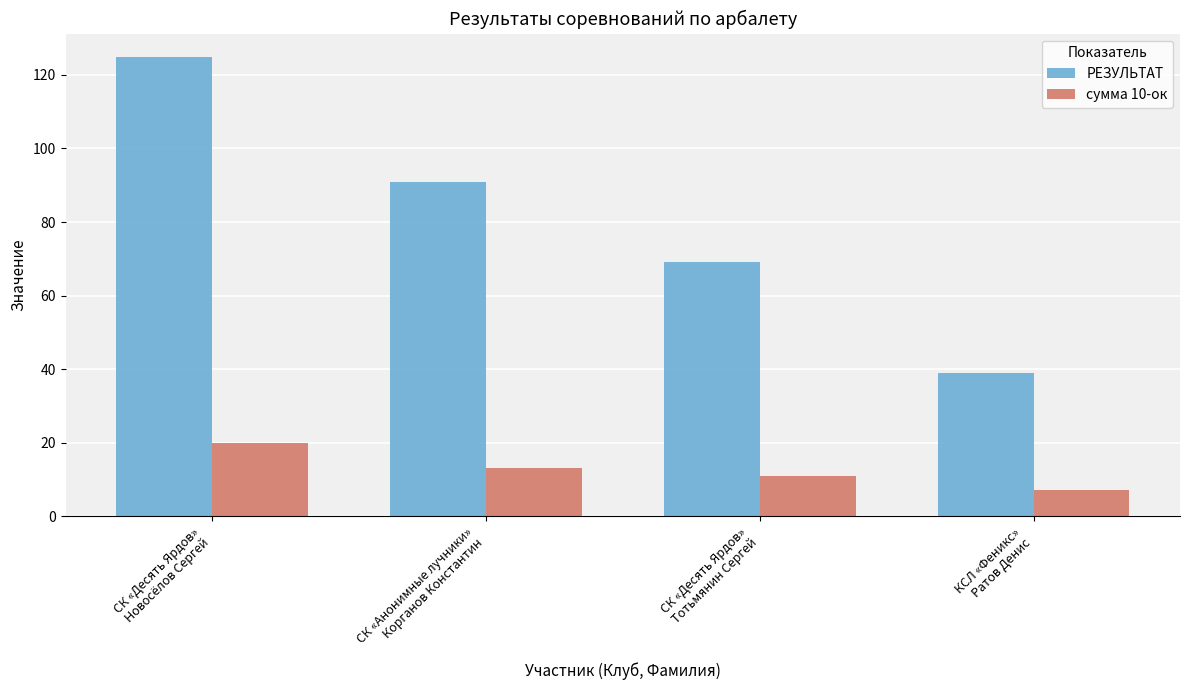

The value of РЕЗУЛЬТАТ at СК «Десять Ярдов»
Новосёлов Сергей is 163. True or false?

False